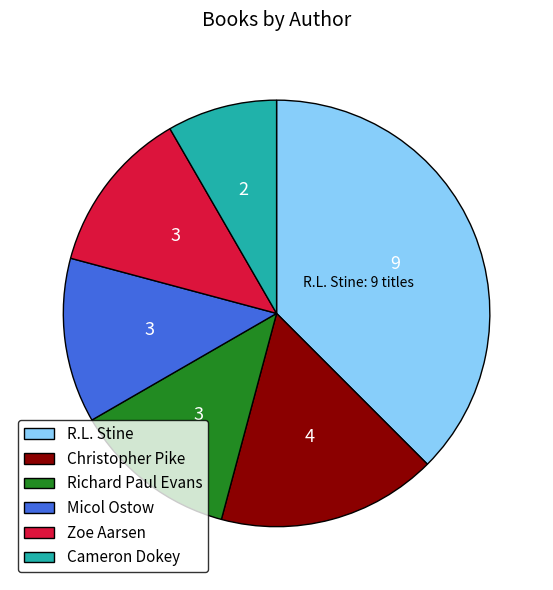

The Zoe Aarsen slice represents 1% of the pie. True or false?

False